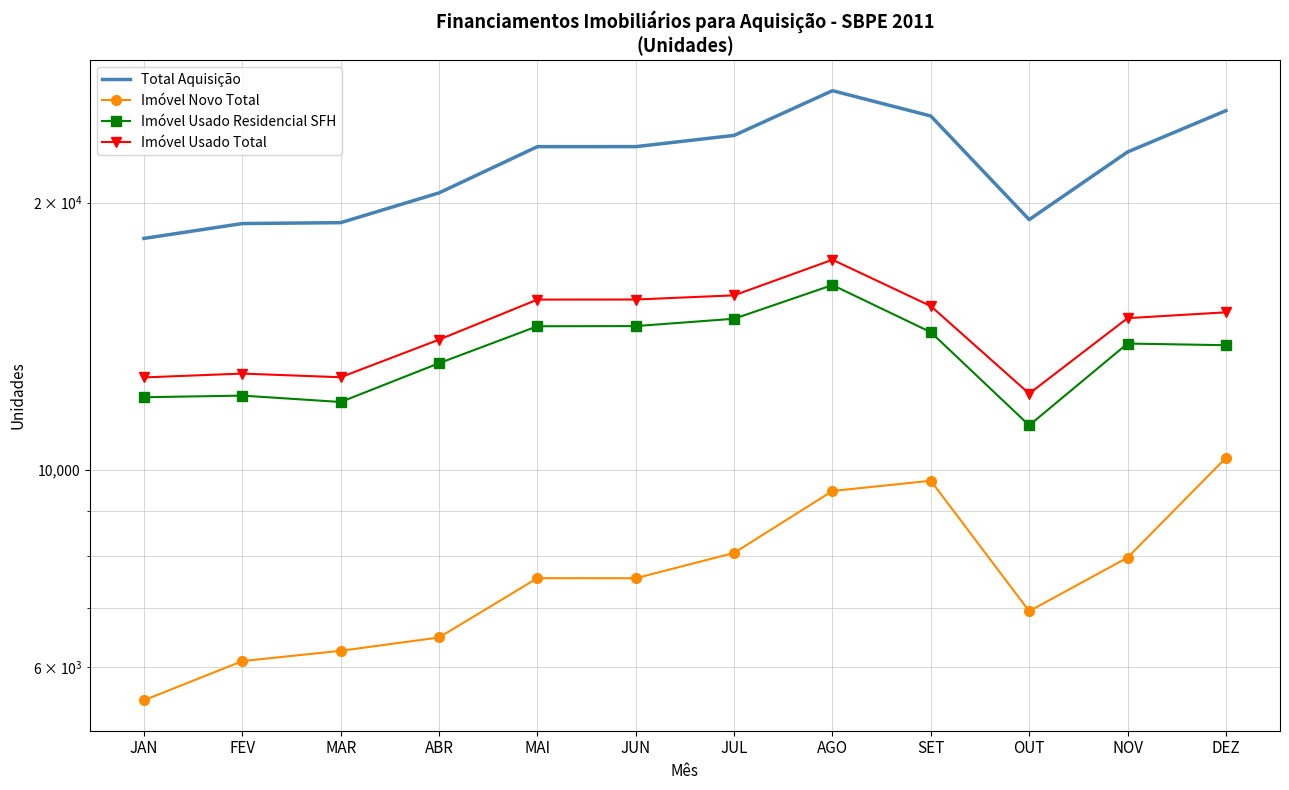

What is the label of the 5th point from the right?

AGO